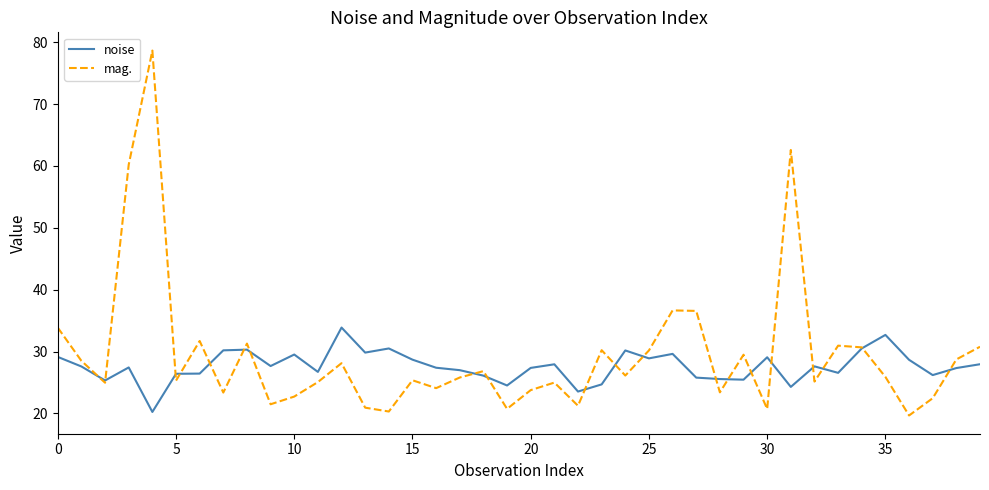

What is the minimum value for mag.?

19.7